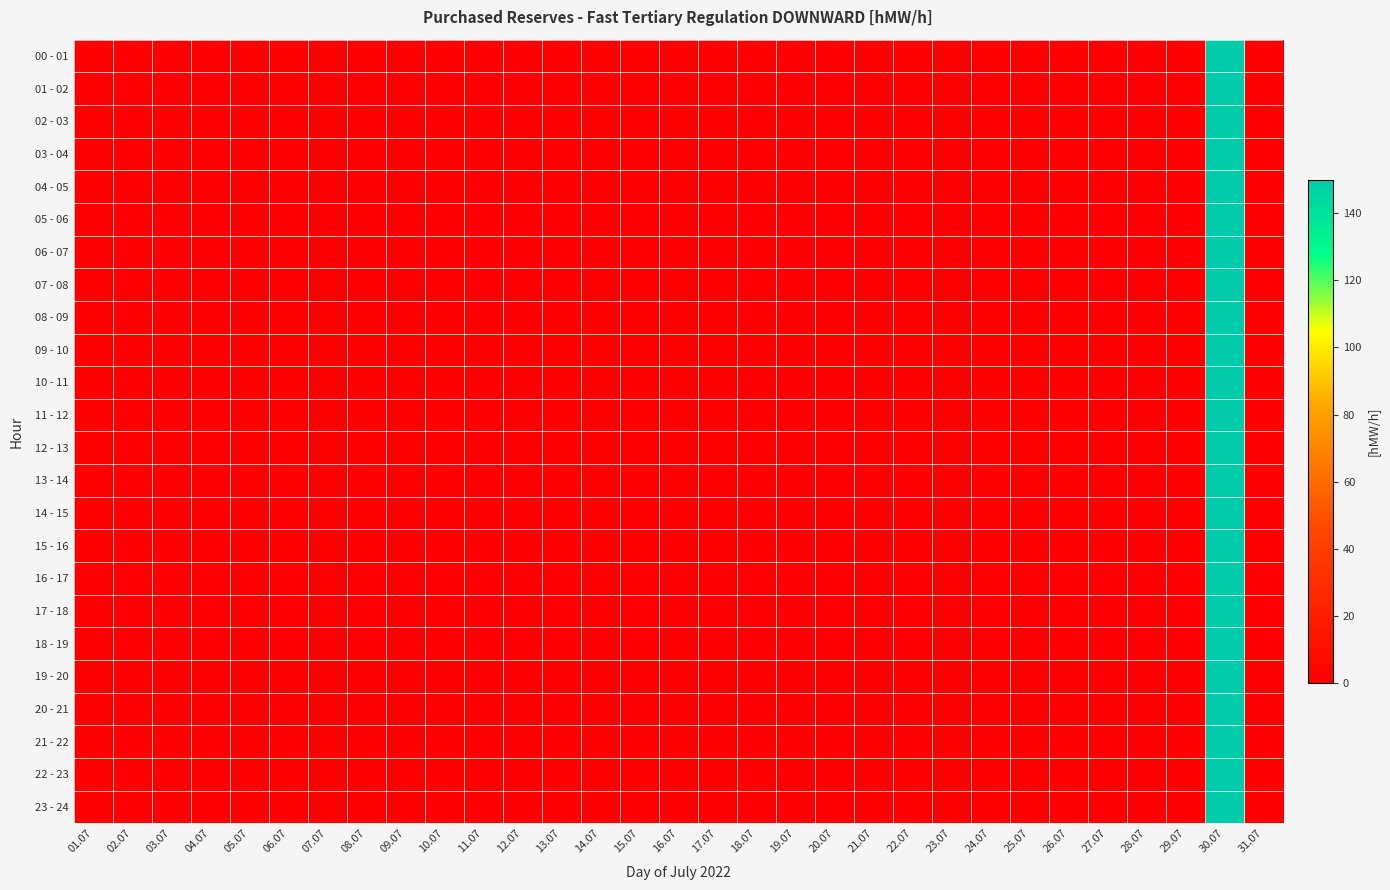

Which series has the widest spread of values?

00 - 01